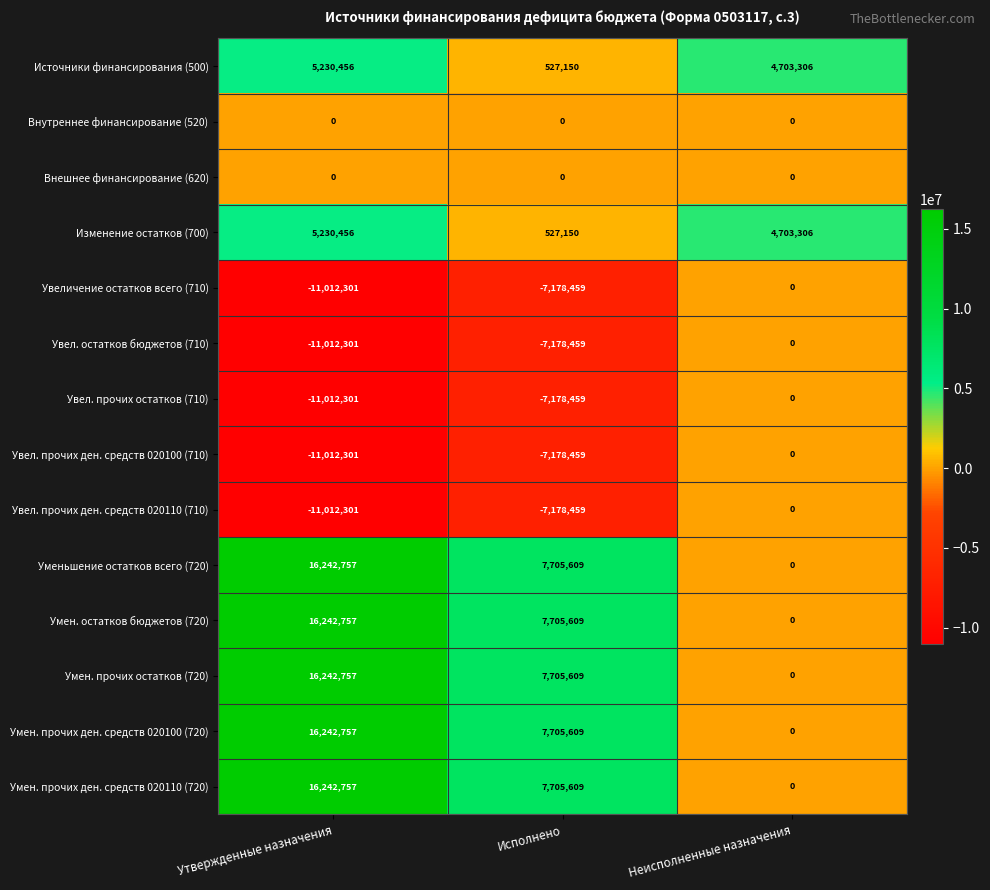

What is the sum of the Увеличение остатков всего (710) values at Утвержденные назначения and Исполнено?

-18190760